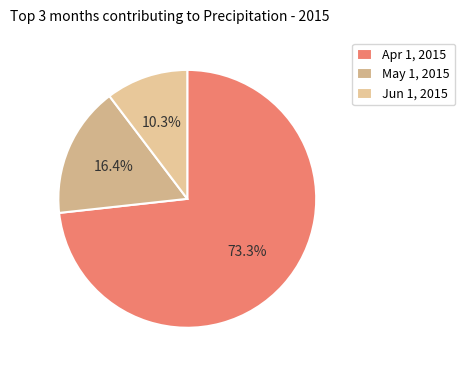

True or false: Jun 1, 2015 accounts for 1% of the total.

False